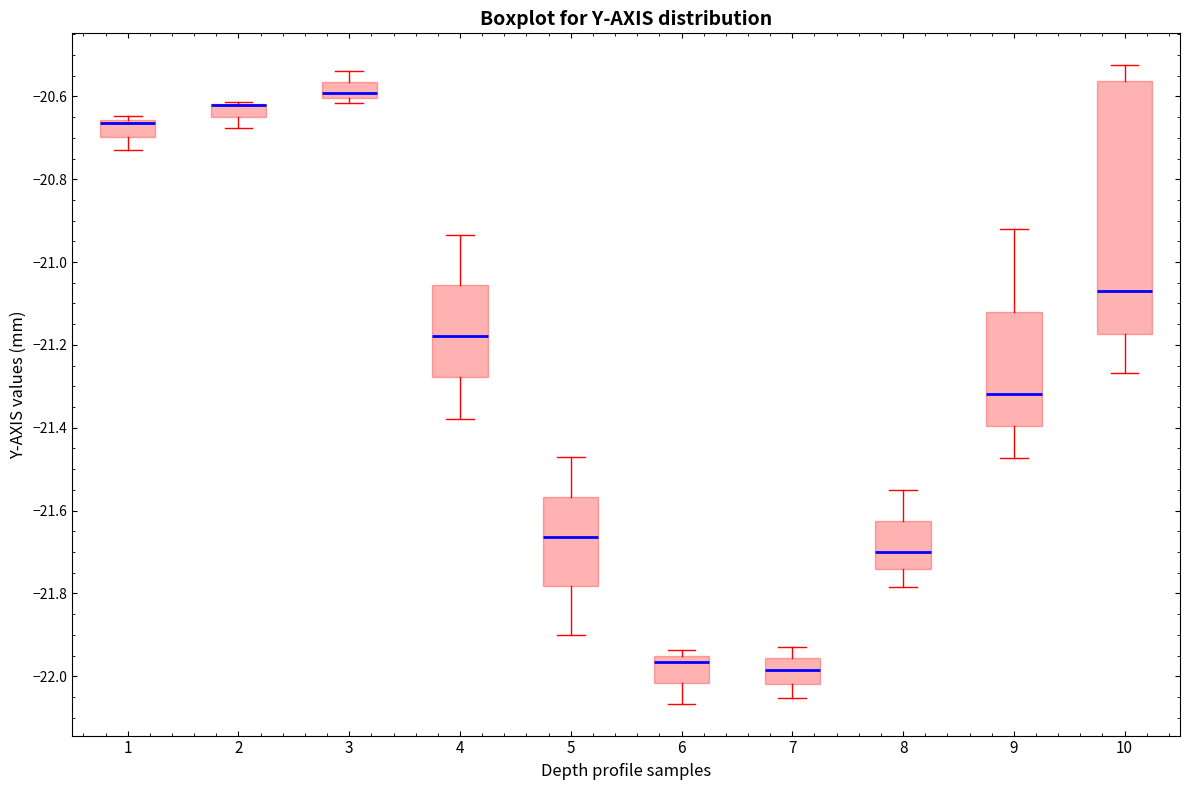

Reading left to right, transcribe this box plot: for each box, give where its median line is, the range the box spans, and where its two whiskers end, as read against the y-axis. The values are not printed on the chart, so give them approximately, as read against the axis.

1: median -20.66 (just below the box's upper edge), box -20.70 to -20.66, whiskers -20.74 to -20.64
2: median -20.62 (drawn on the box's upper edge), box -20.64 to -20.62, whiskers -20.68 to -20.62
3: median -20.60 (just above the box's lower edge), box -20.60 to -20.56, whiskers -20.62 to -20.54
4: median -21.18, box -21.28 to -21.06, whiskers -21.38 to -20.94
5: median -21.66, box -21.78 to -21.56, whiskers -21.90 to -21.46
6: median -21.96 (just below the box's upper edge), box -22.02 to -21.96, whiskers -22.06 to -21.94
7: median -21.98, box -22.02 to -21.96, whiskers -22.06 to -21.92
8: median -21.70, box -21.74 to -21.62, whiskers -21.78 to -21.54
9: median -21.32, box -21.40 to -21.12, whiskers -21.48 to -20.92
10: median -21.08, box -21.18 to -20.56, whiskers -21.26 to -20.52